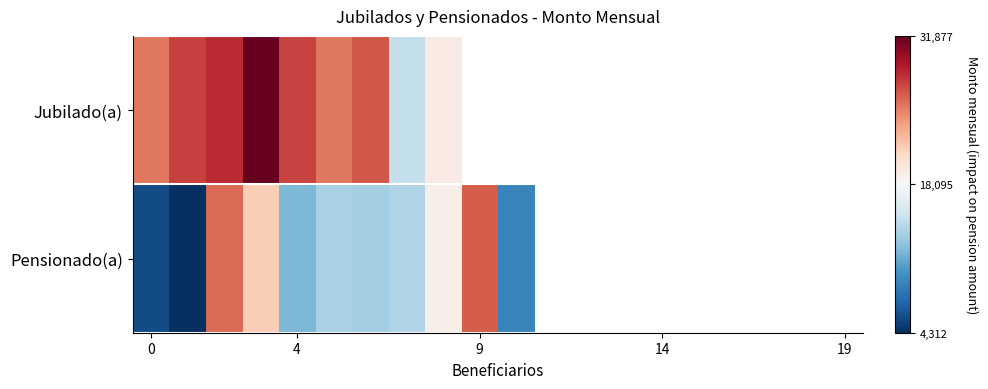

What is the lowest value of the Jubilado(a) series?

14760.1